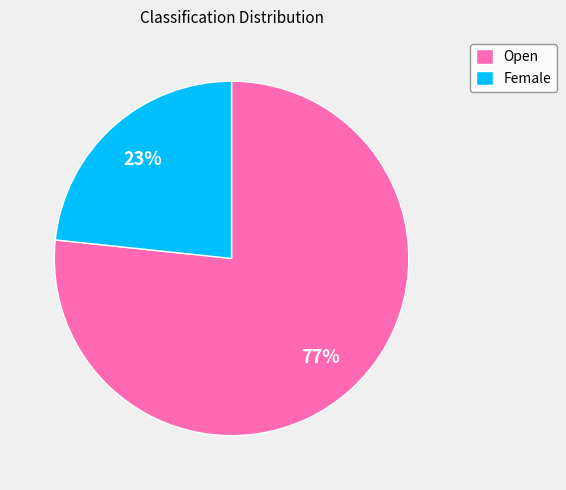

What percentage is the Open slice, to the nearest percent?

77%